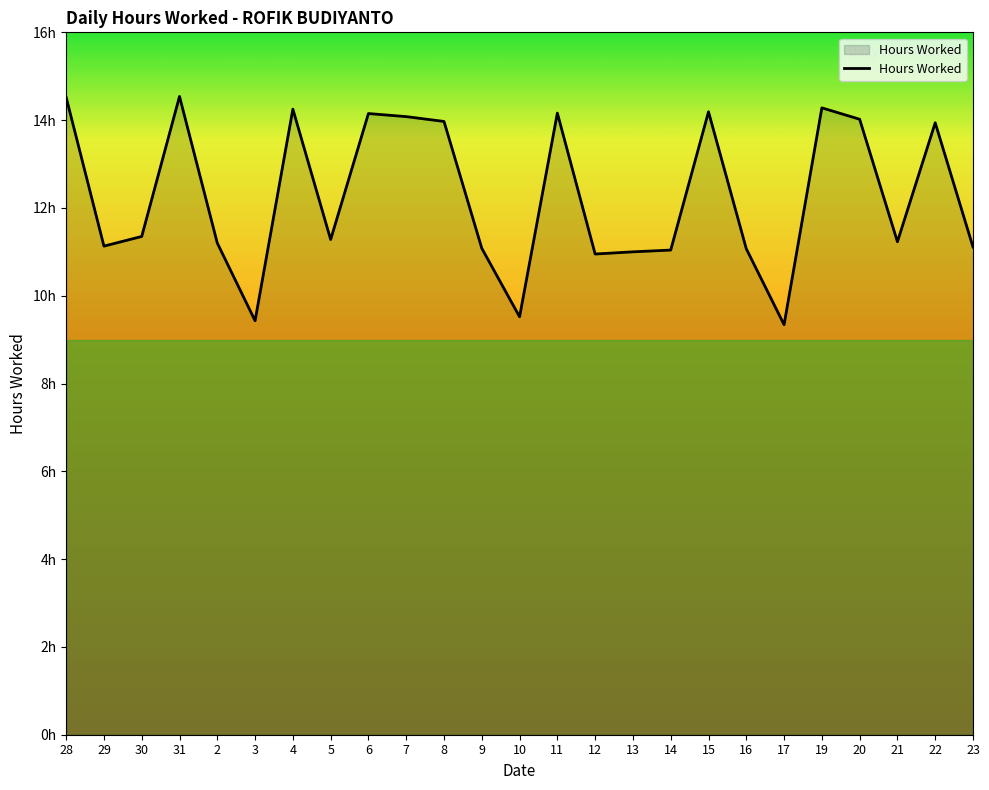

Is this an area chart (filled region under the line)?

Yes